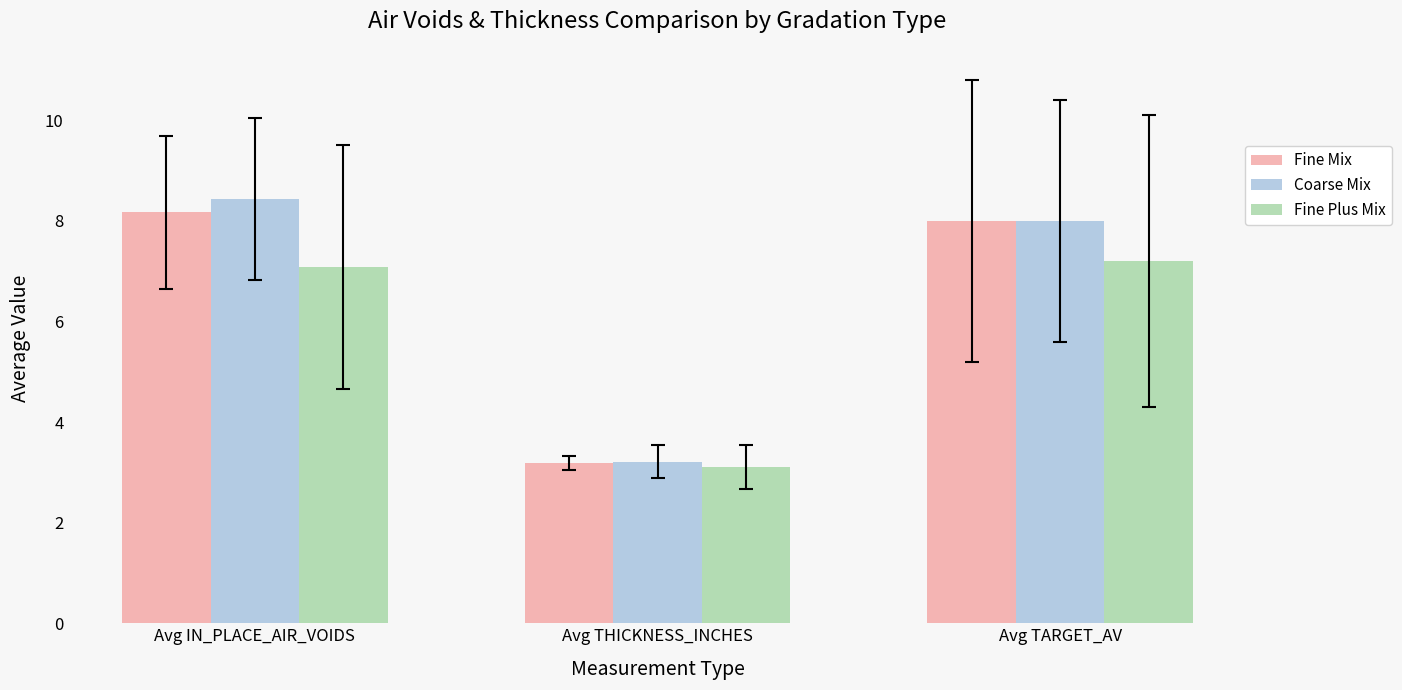

How many bars are there in total?

9